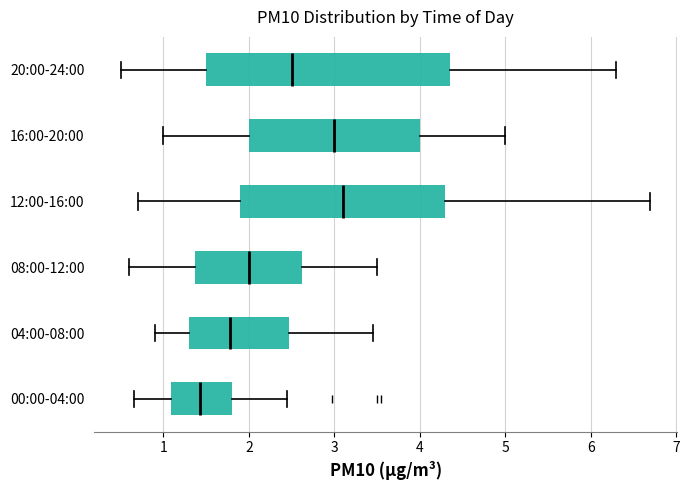

Reading bottom to top, transcribe this box plot: for each box, give where its median line is, the range the box spans, and where its two whiskers end, as read against the x-axis. The values are not printed on the chart, so give them approximately, as read against the axis.

00:00-04:00: median 1.4, box 1.1 to 1.8, whiskers 0.7 to 2.5
04:00-08:00: median 1.8, box 1.3 to 2.5, whiskers 0.9 to 3.5
08:00-12:00: median 2.0, box 1.4 to 2.6, whiskers 0.6 to 3.5
12:00-16:00: median 3.1, box 1.9 to 4.3, whiskers 0.7 to 6.7
16:00-20:00: median 3.0, box 2.0 to 4.0, whiskers 1.0 to 5.0
20:00-24:00: median 2.5, box 1.5 to 4.4, whiskers 0.5 to 6.3